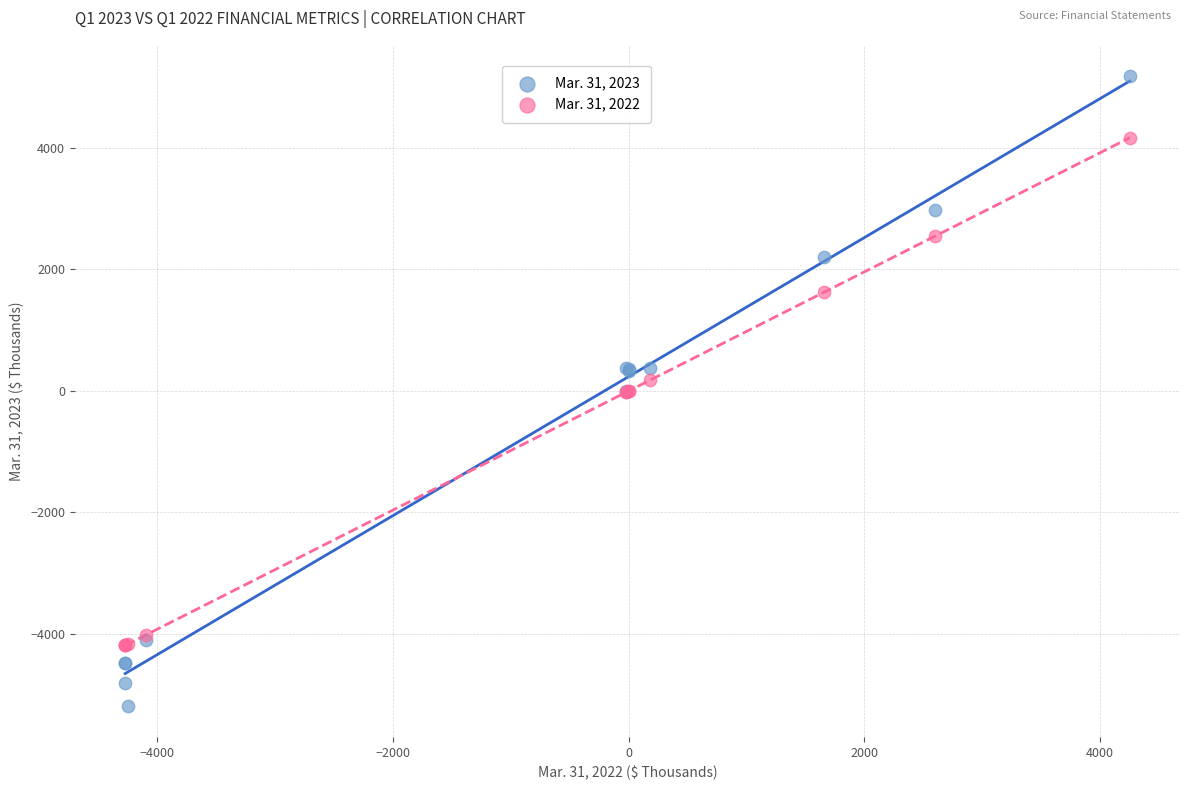

Which series contains the lowest Y value?

Mar. 31, 2023